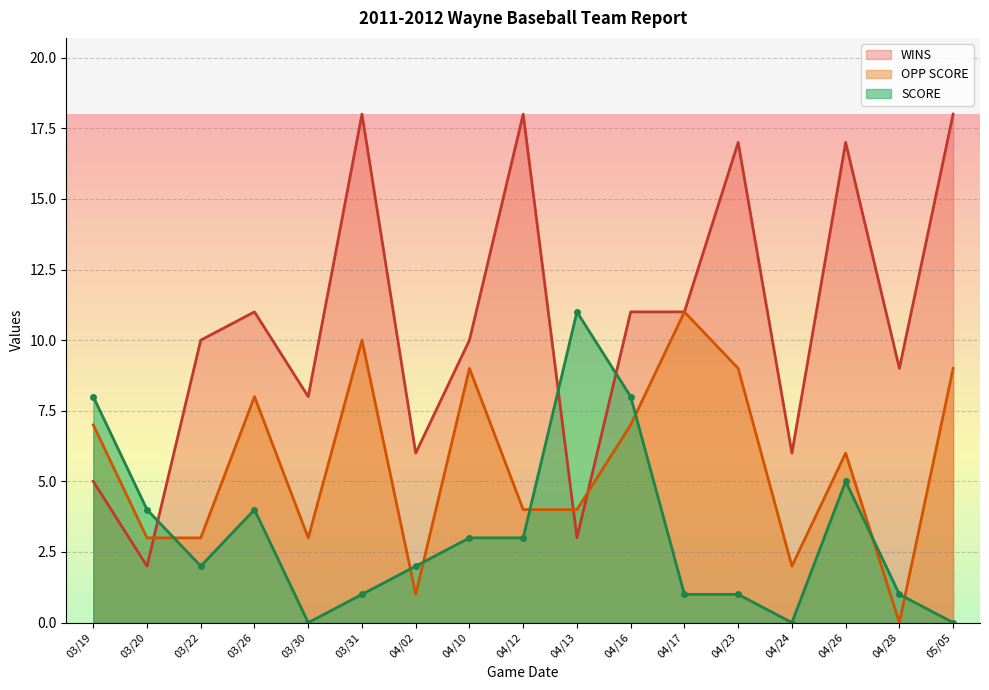

Reading right to left, transcribe all the data shown in this chart.

SCORE: 0	1	5	0	1	1	8	11	3	3	2	1	0	4	2	4	8
OPP SCORE: 9	0	6	2	9	11	7	4	4	9	1	10	3	8	3	3	7
WINS: 18	9	17	6	17	11	11	3	18	10	6	18	8	11	10	2	5